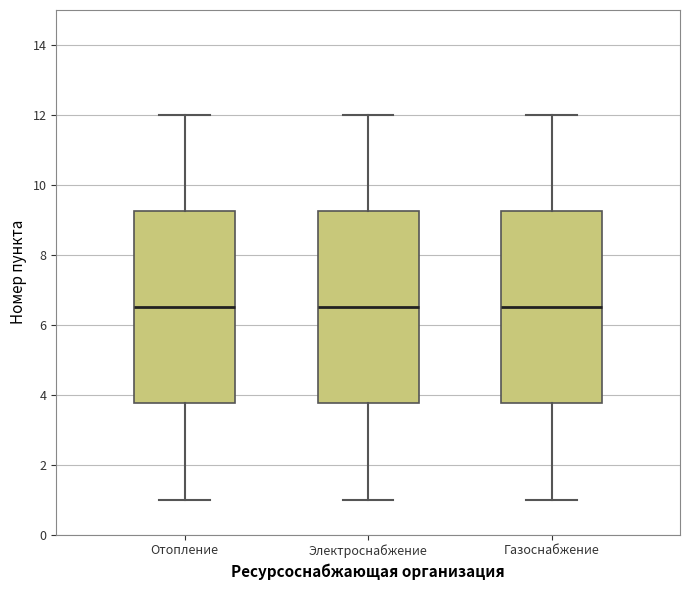

Reading left to right, transcribe this box plot: for each box, give where its median line is, the range the box spans, and where its two whiskers end, as read against the y-axis. The values are not printed on the chart, so give them approximately, as read against the axis.

Отопление: median 6.6, box 3.8 to 9.2, whiskers 1.0 to 12.0
Электроснабжение: median 6.6, box 3.8 to 9.2, whiskers 1.0 to 12.0
Газоснабжение: median 6.6, box 3.8 to 9.2, whiskers 1.0 to 12.0